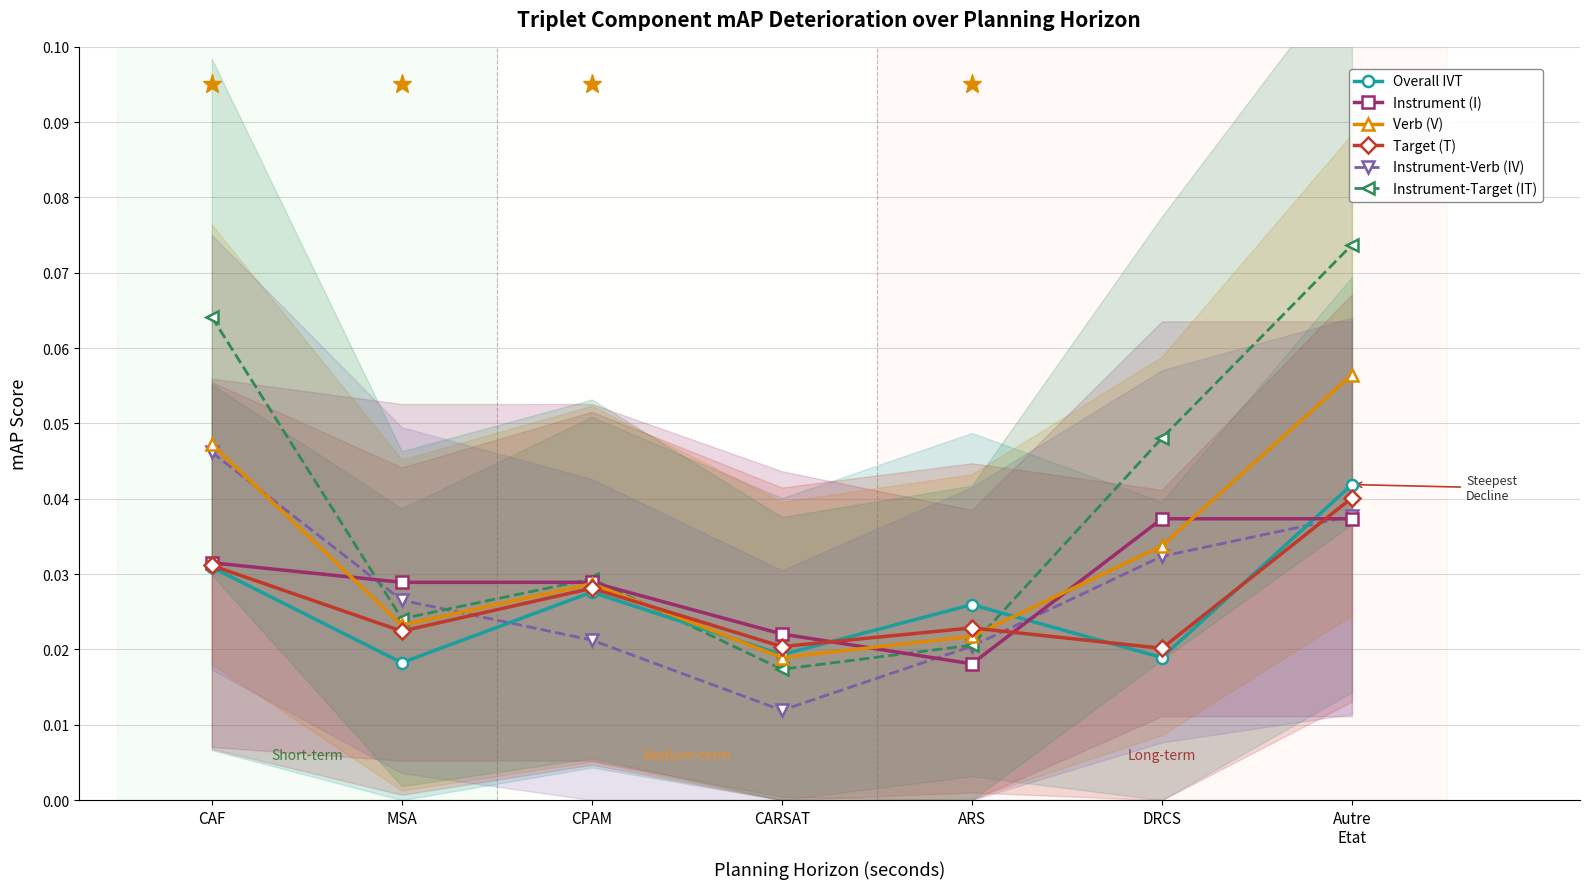

What is the greatest value displayed?

0.1